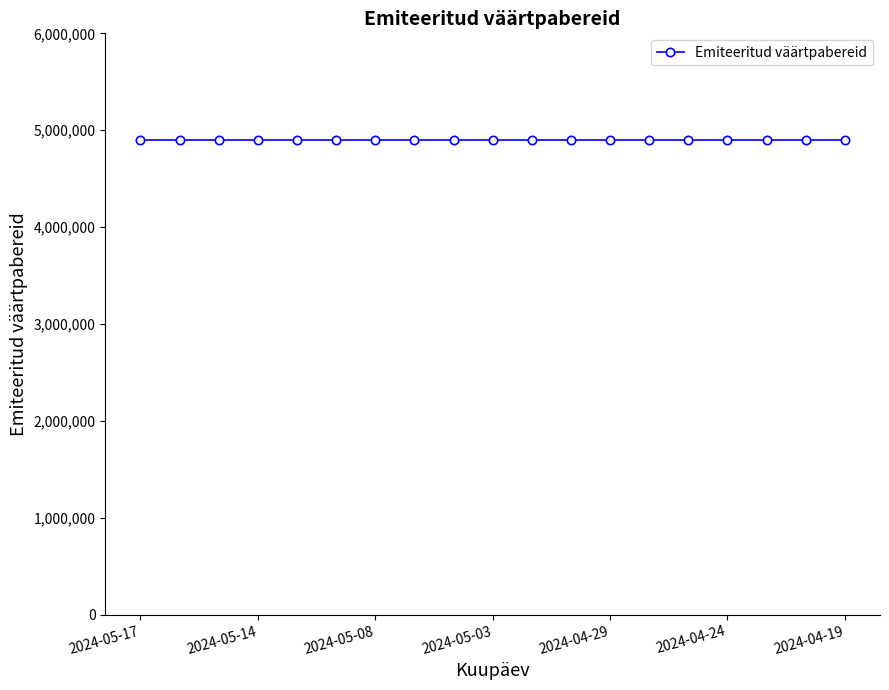

At how many categories does at least one series exceed 901041?

19